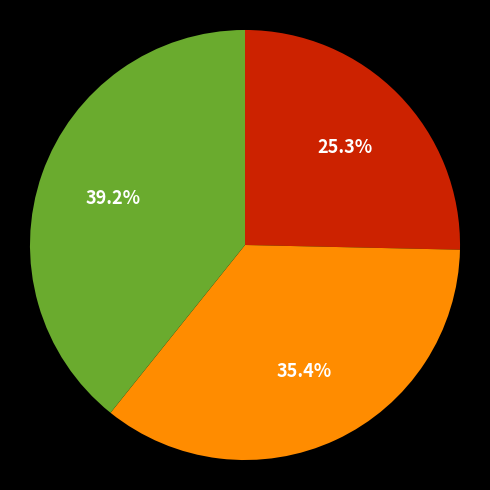

Is there a majority slice in this chart?

No